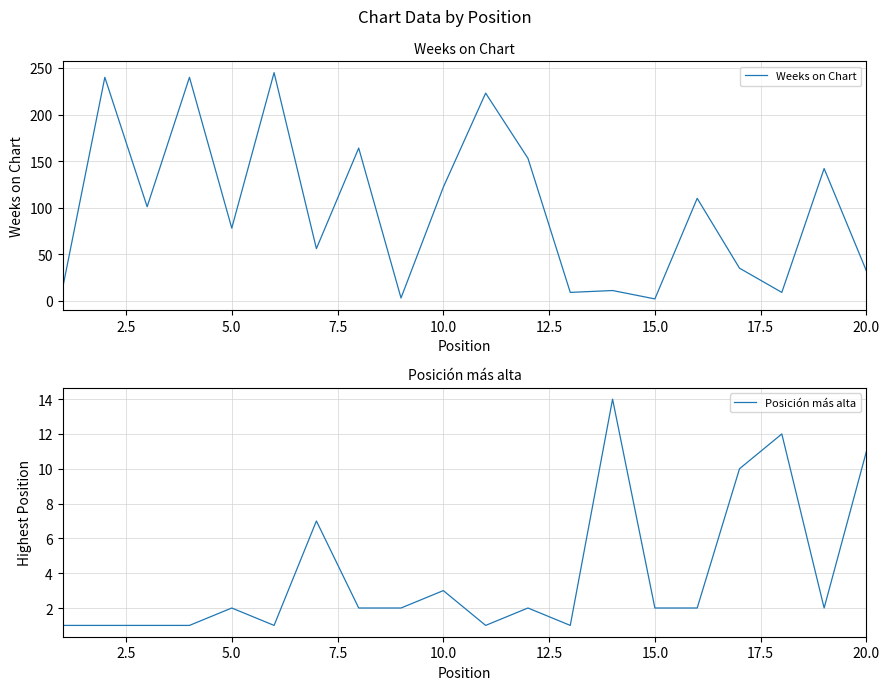

The value of Posición más alta at 20.0 is 7. True or false?

False